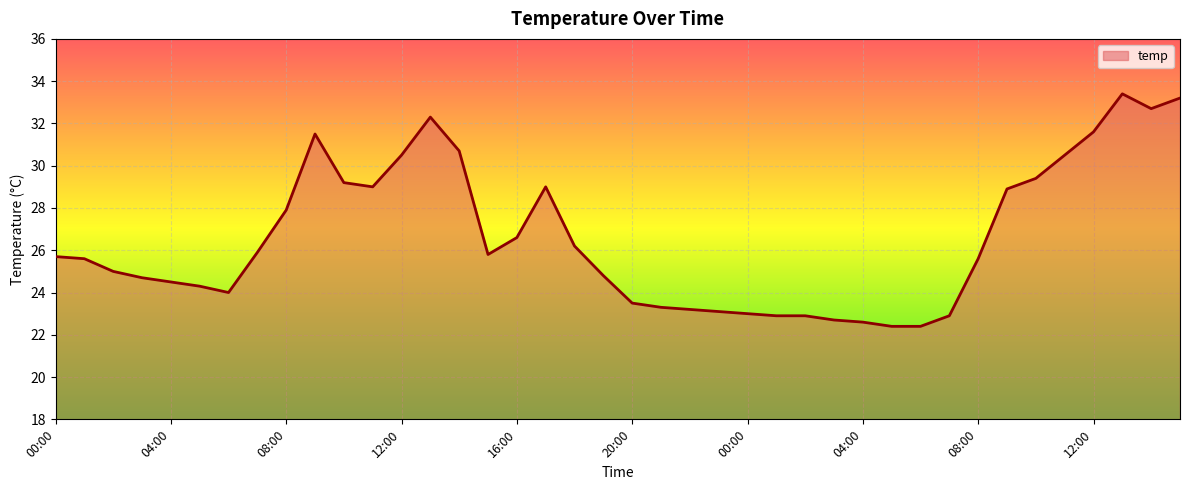

What is the difference between the maximum and minimum values?

11.0